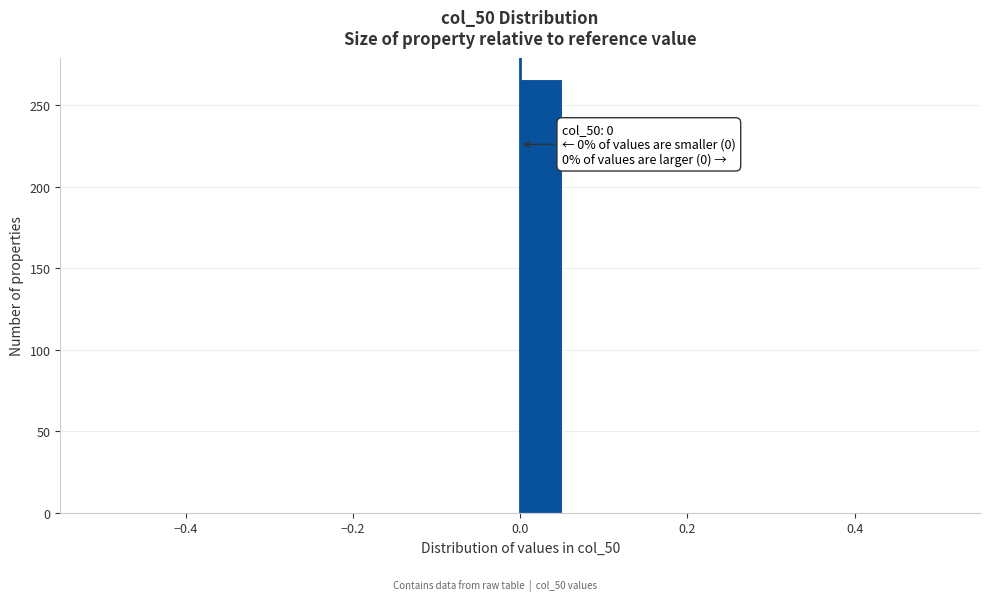

Around what value on the x-axis is the tallest bar? Give the approximate position of its centre, as read against the axis.

0.02